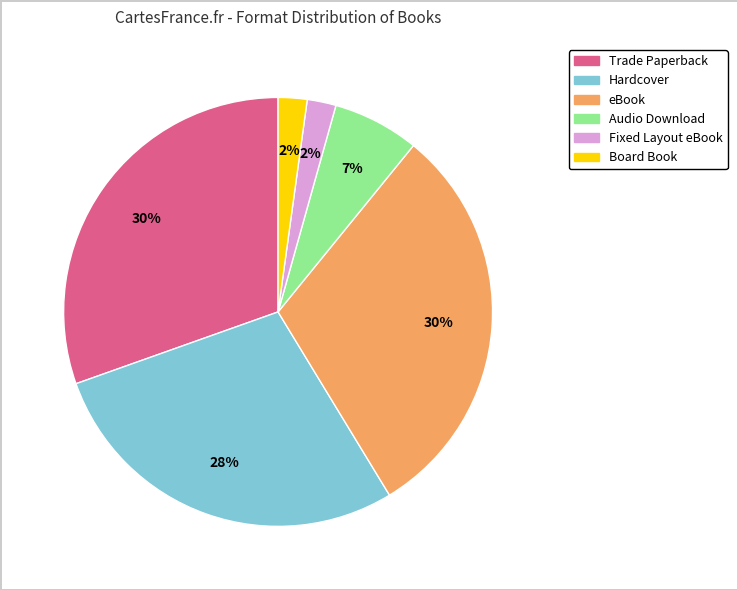

Which has a higher value, eBook or Audio Download?

eBook